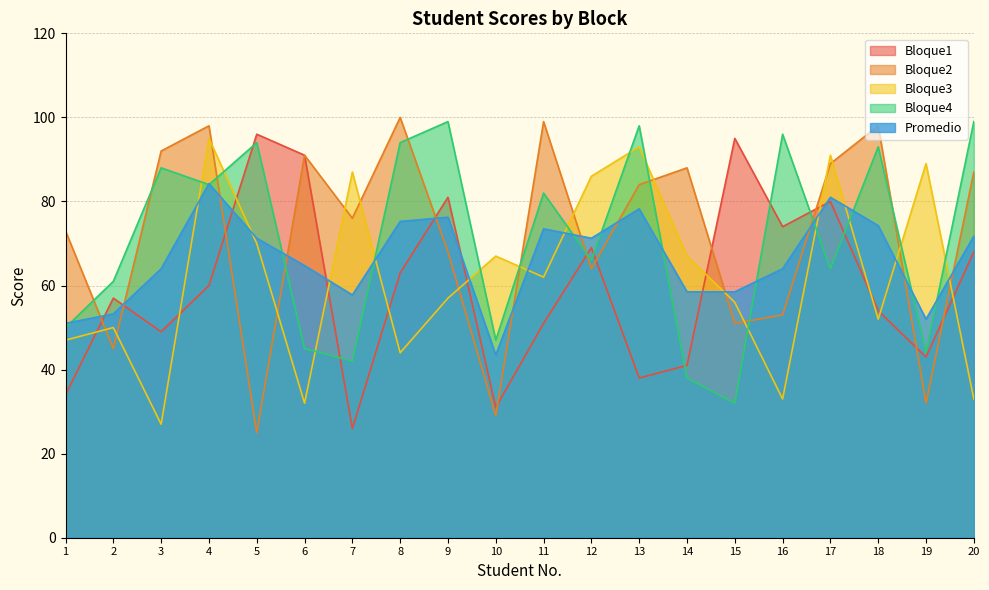

What are all the series names shown in the legend?

Bloque1, Bloque2, Bloque3, Bloque4, Promedio